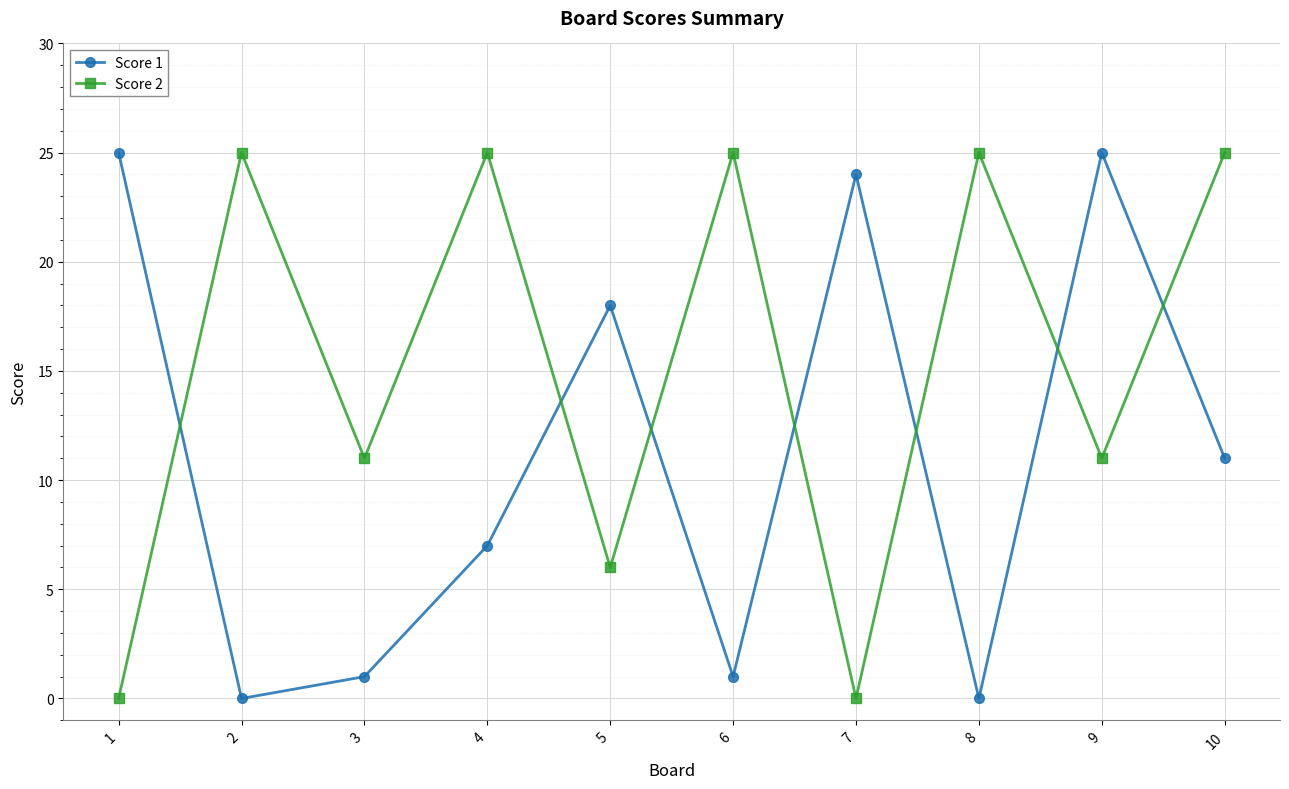

What is the value of the Score 2 point at the 6th from the left?

25